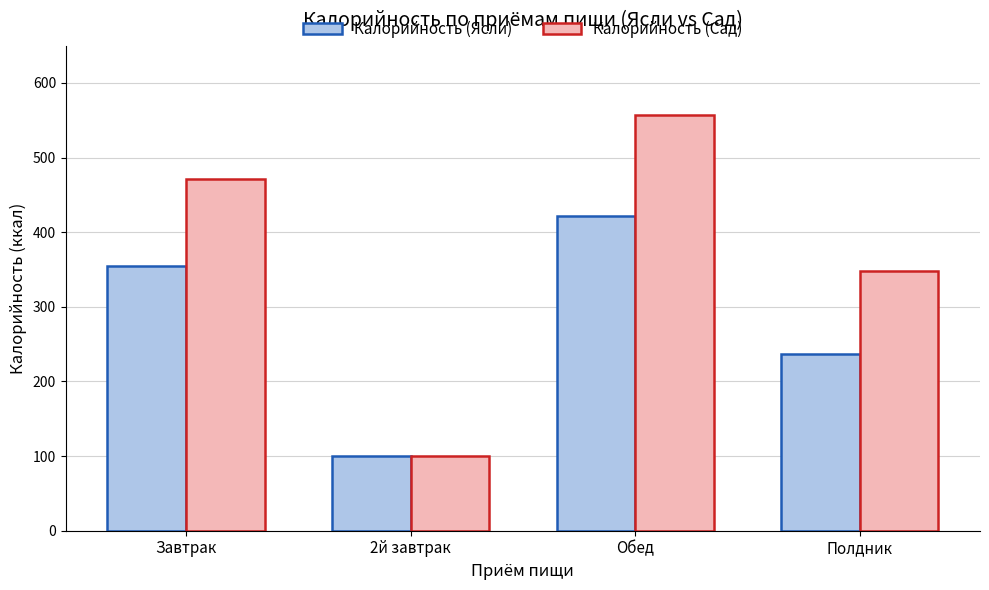

Reading right to left, transcribe all the data shown in this chart.

Калорийность (Ясли): Полдник=236.8	Обед=422.0	2й завтрак=100.0	Завтрак=355.3
Калорийность (Сад): Полдник=348.1	Обед=557.0	2й завтрак=100.0	Завтрак=470.9